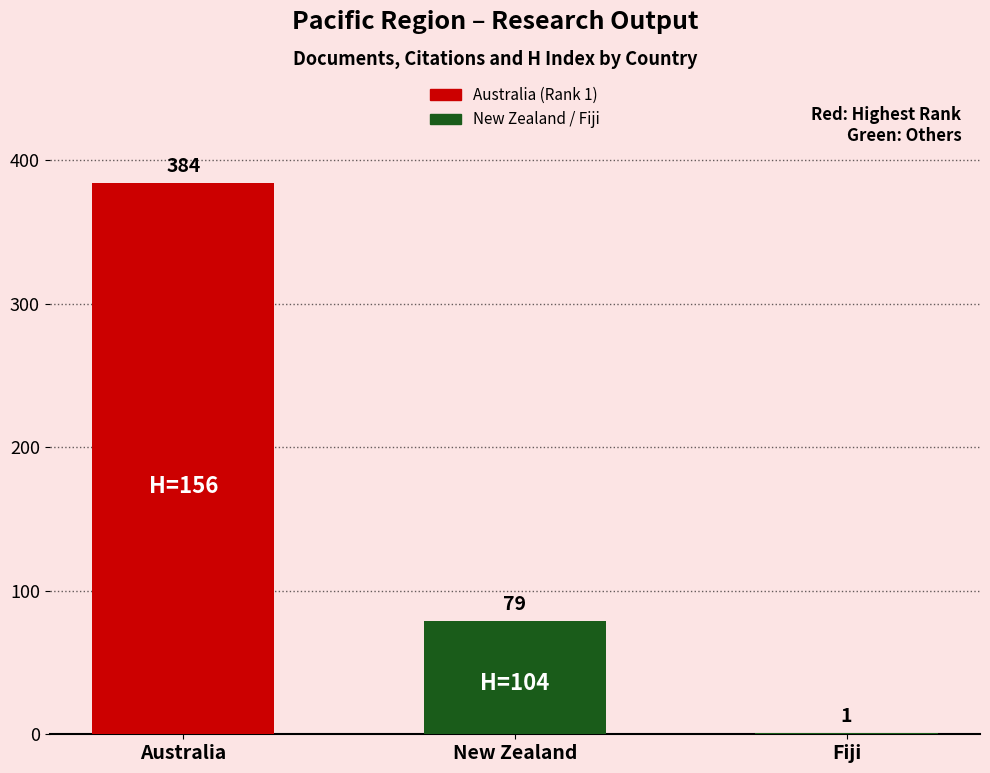

The value at Australia is 384. True or false?

True